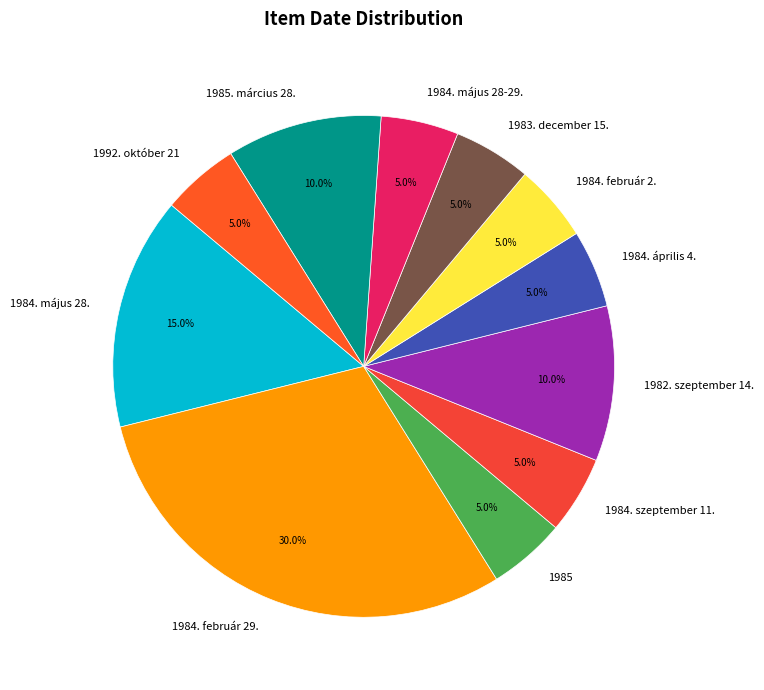

To the nearest percent, what is the combined percentage of 1984. május 28-29. and 1983. december 15.?

10%